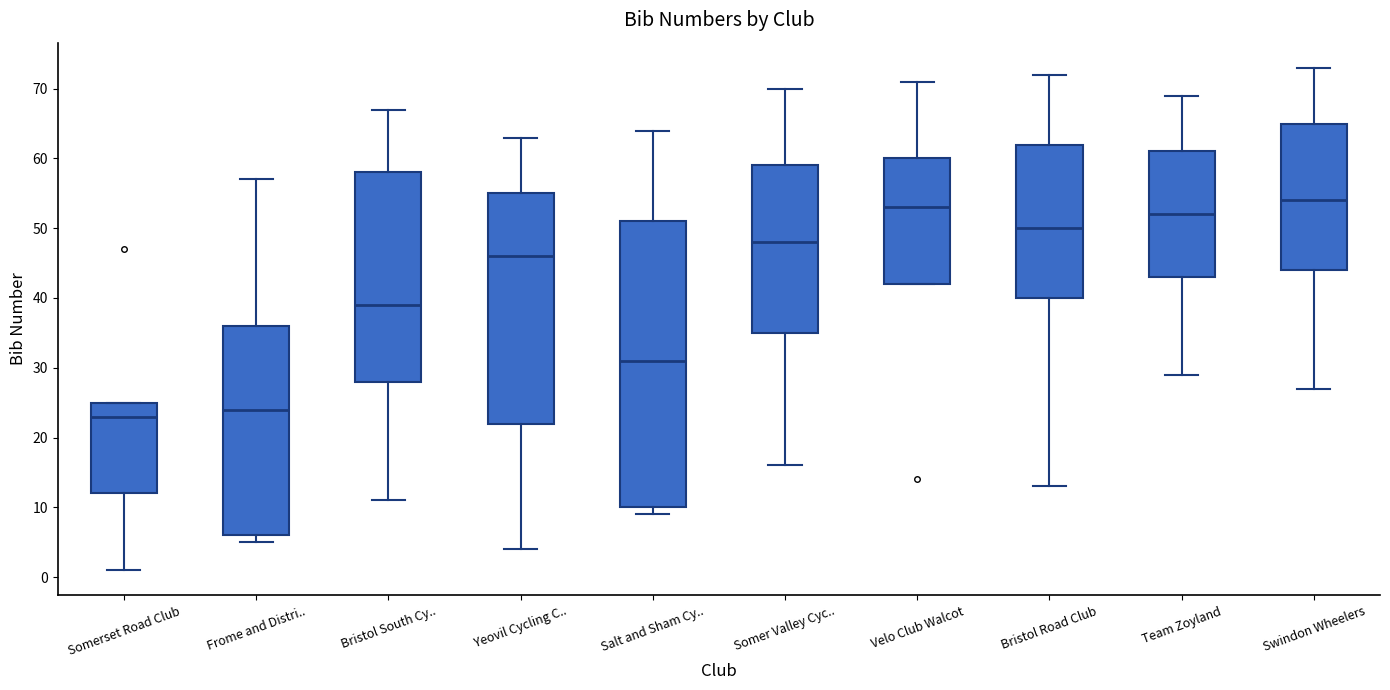

Where is the lower edge of the box for Somerset Road Club on the y-axis? The values are not printed on the chart, so give them approximately, as read against the axis.

12